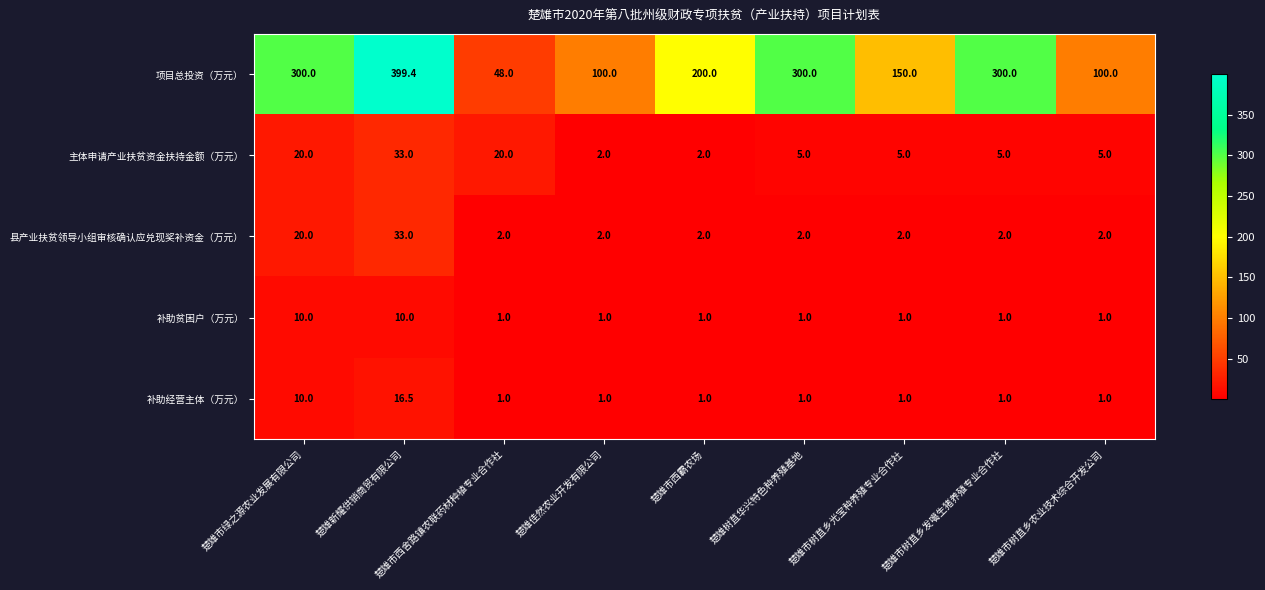

What is the total value across all series at 楚雄市树苴乡发噶生猪养殖专业合作社?

309.0